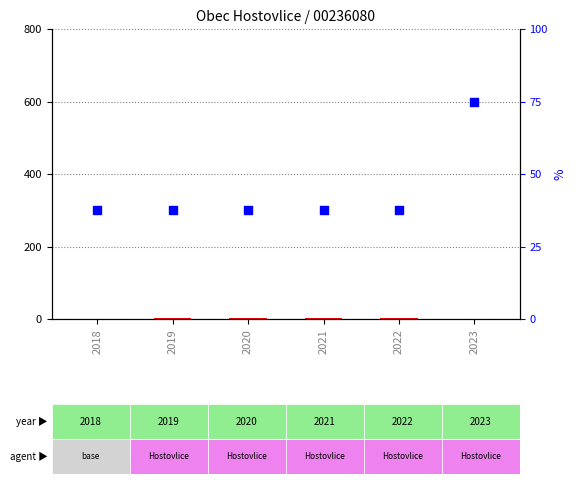

Is the value of percentile rank within the sample at 2023 greater than the value of count at 2019?

Yes